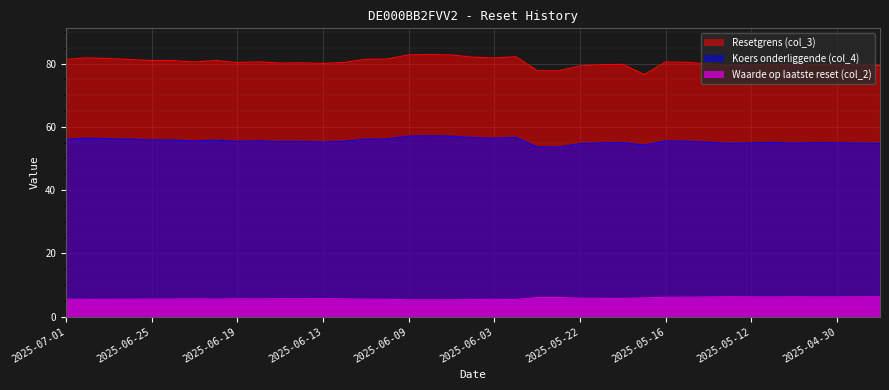

Is it true that Waarde op laatste reset (col_2) equals 8.5 at 2025-06-25?

False